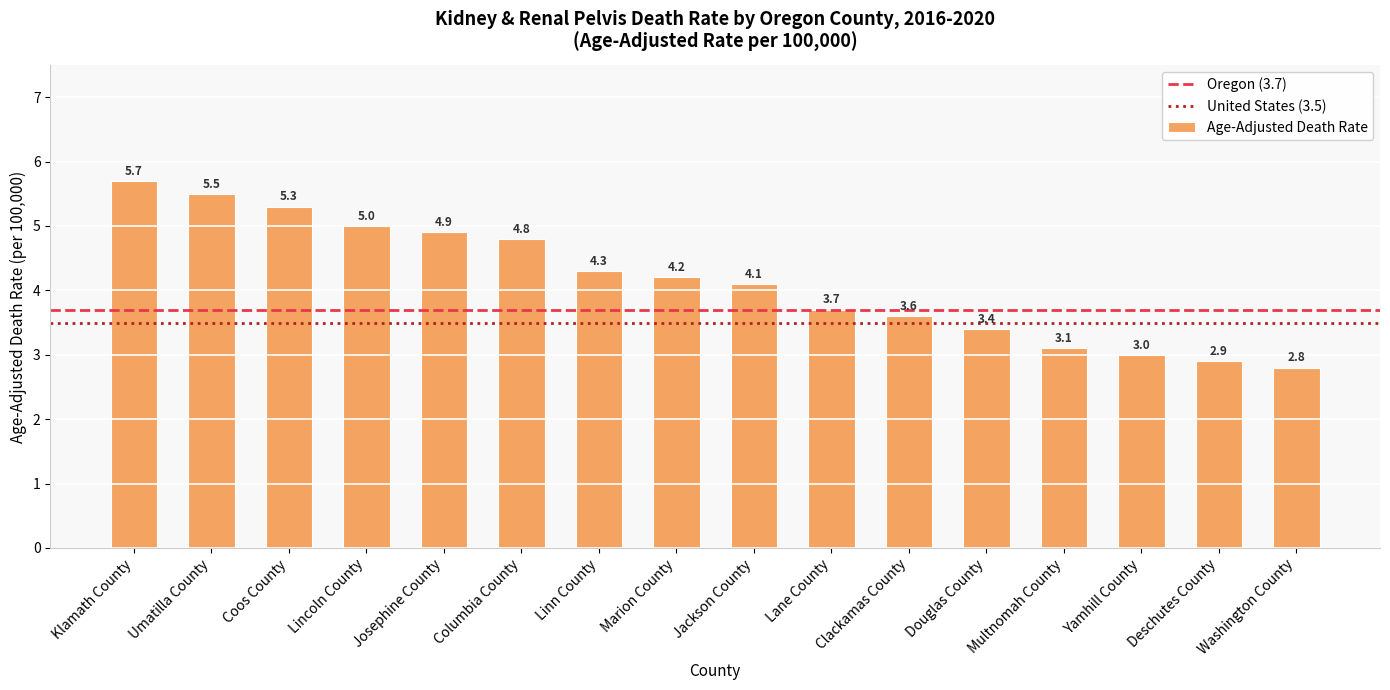

List the labels in order of value, largest first.

Klamath County, Umatilla County, Coos County, Lincoln County, Josephine County, Columbia County, Linn County, Marion County, Jackson County, Lane County, Clackamas County, Douglas County, Multnomah County, Yamhill County, Deschutes County, Washington County